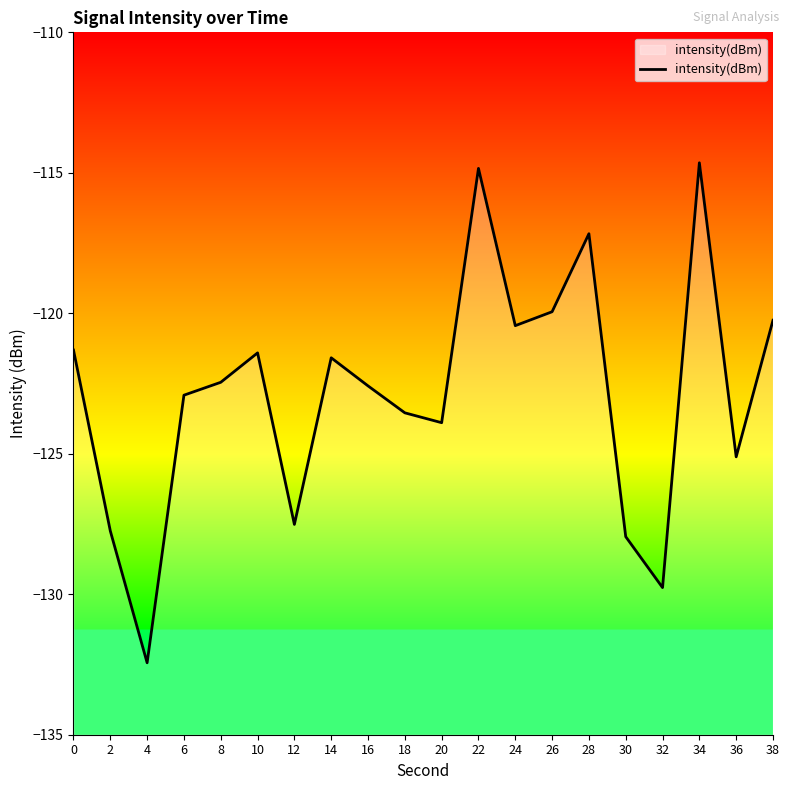

At which category does the chart reach its minimum across all series?

4